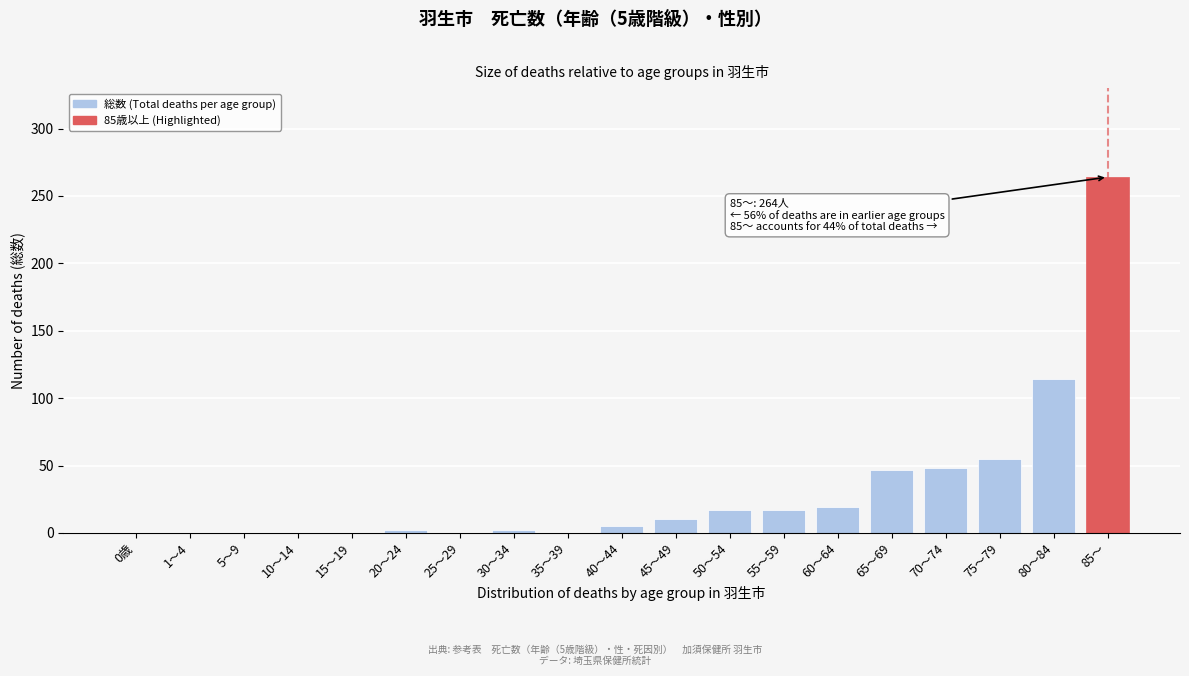

Which category has the highest value across all series?

85～